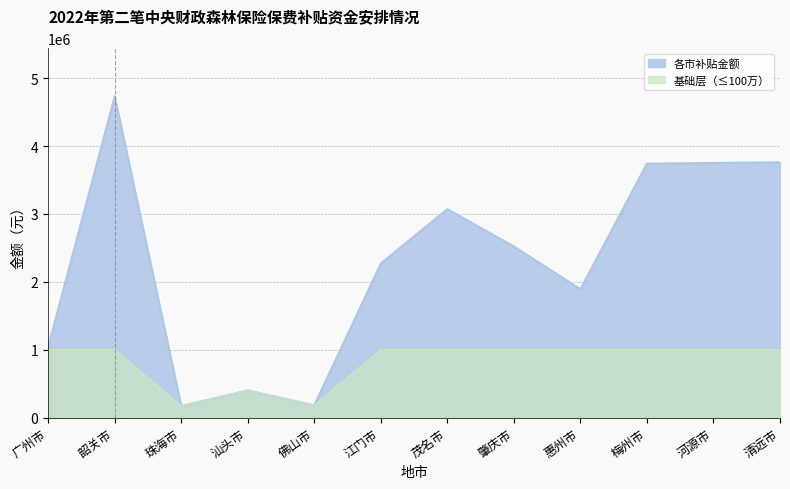

List the labels in order of value, largest first.

韶关市, 清远市, 河源市, 梅州市, 茂名市, 肇庆市, 江门市, 惠州市, 广州市, 汕头市, 佛山市, 珠海市